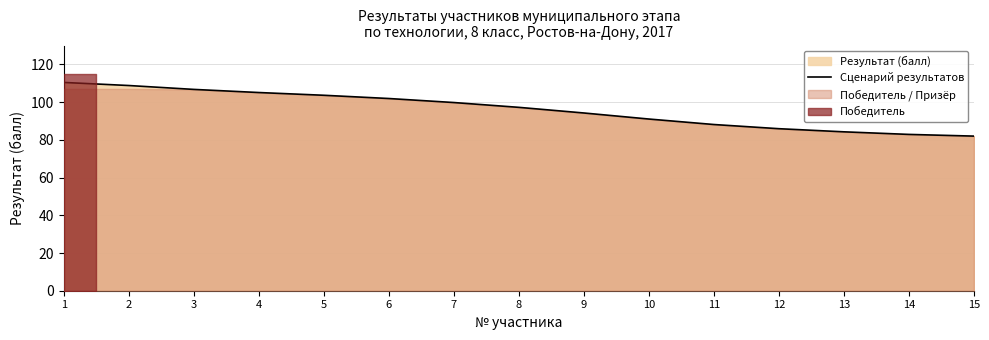

What is the difference between the maximum and minimum values?

28.5